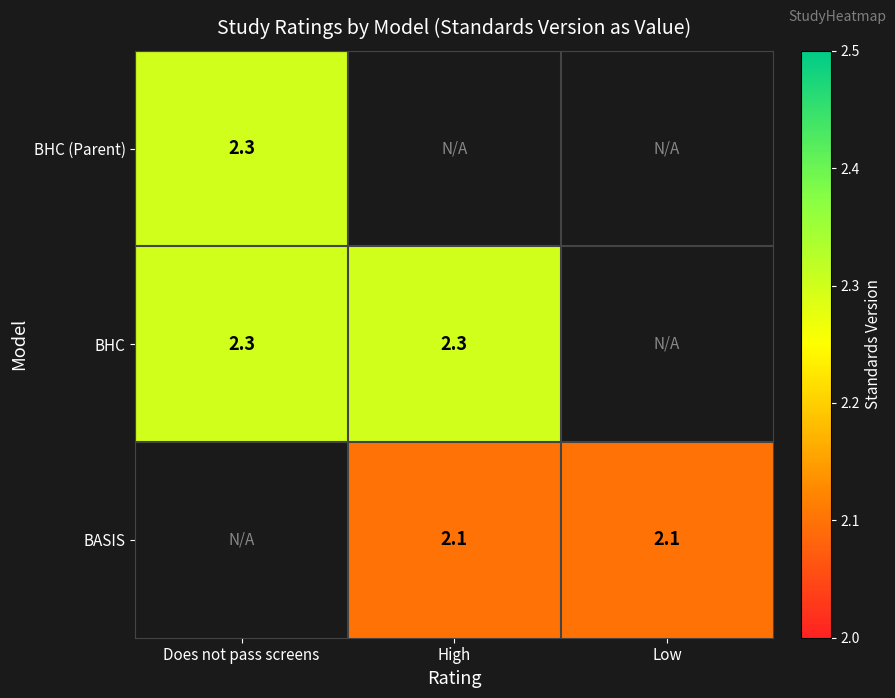

The BASIS series shows 0.5 at Low. True or false?

False